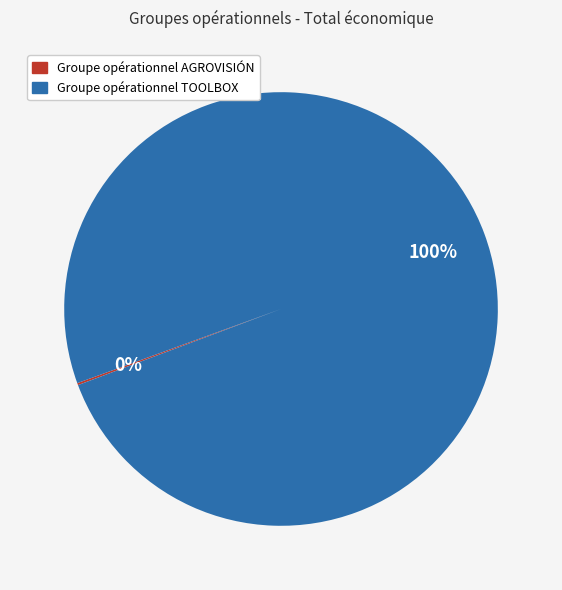

To the nearest percent, what is the difference between the largest and smallest slice percentages?

100%